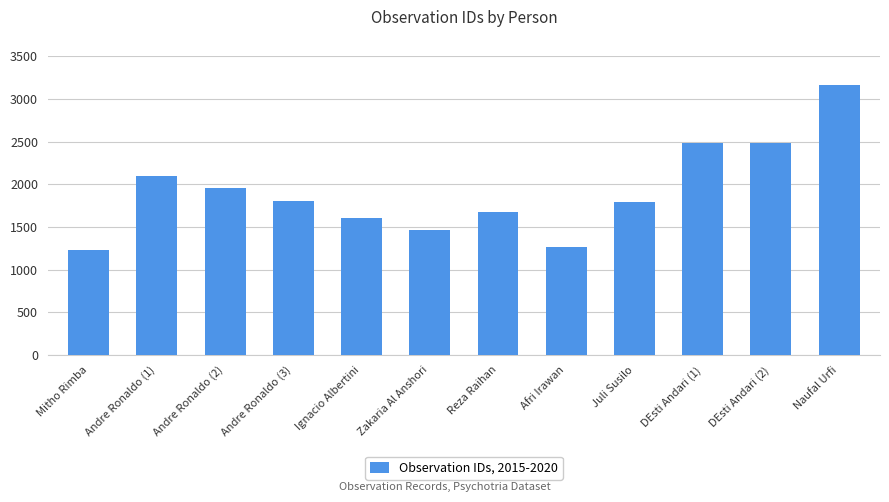

How many data points are less than 1806?

6